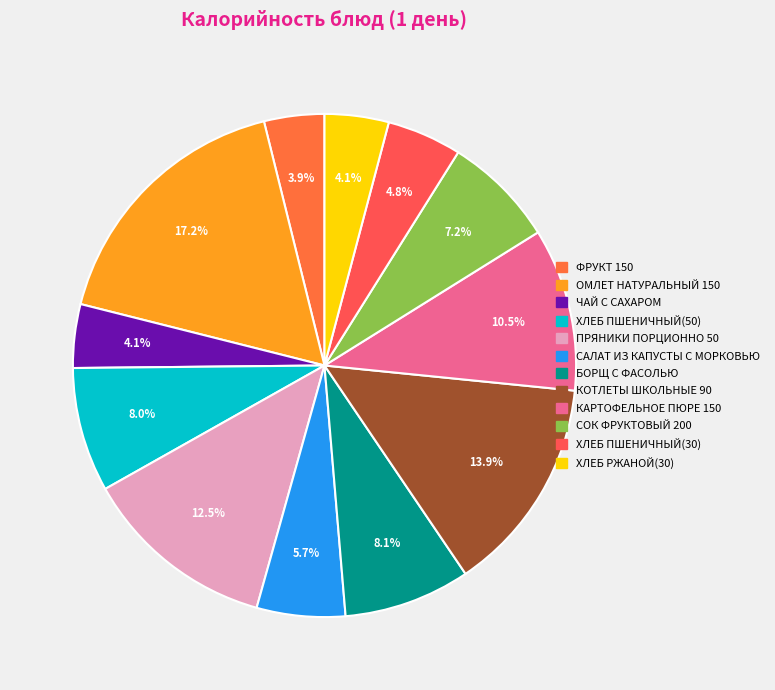

To the nearest percent, what is the average slice percentage?

8%